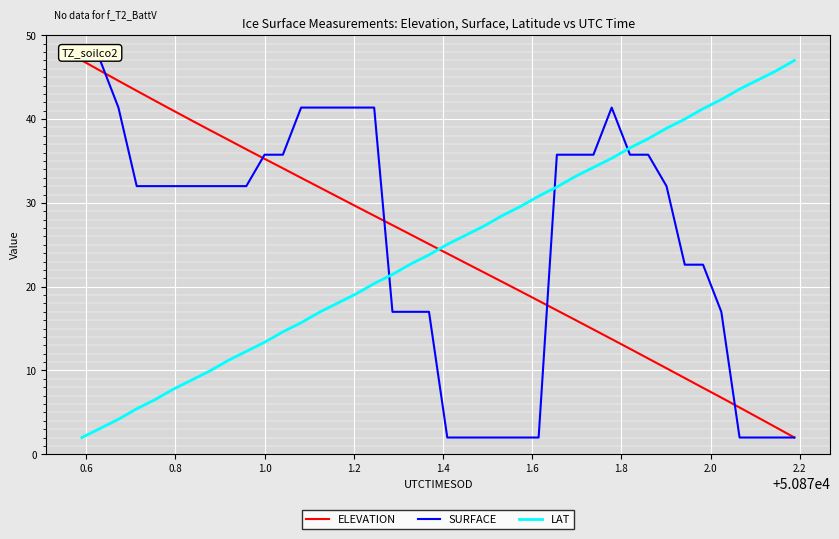

What is the difference between the second highest and minimum values in the SURFACE series?

45.0